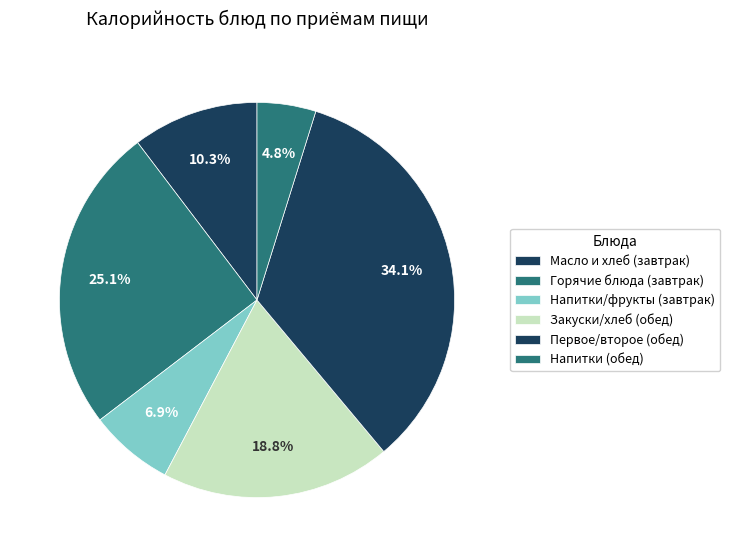

How many segments does this pie chart have?

6